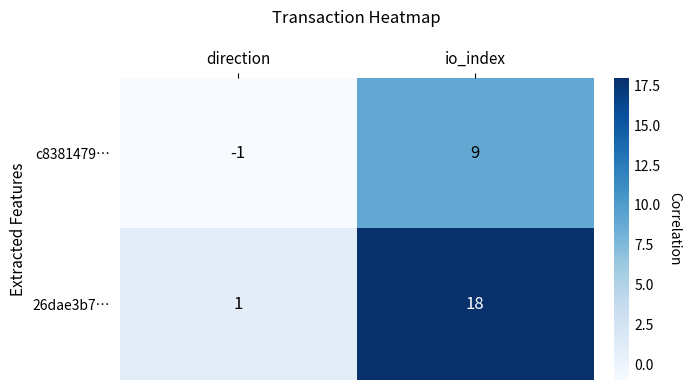

What is the total value across all series at io_index?

27